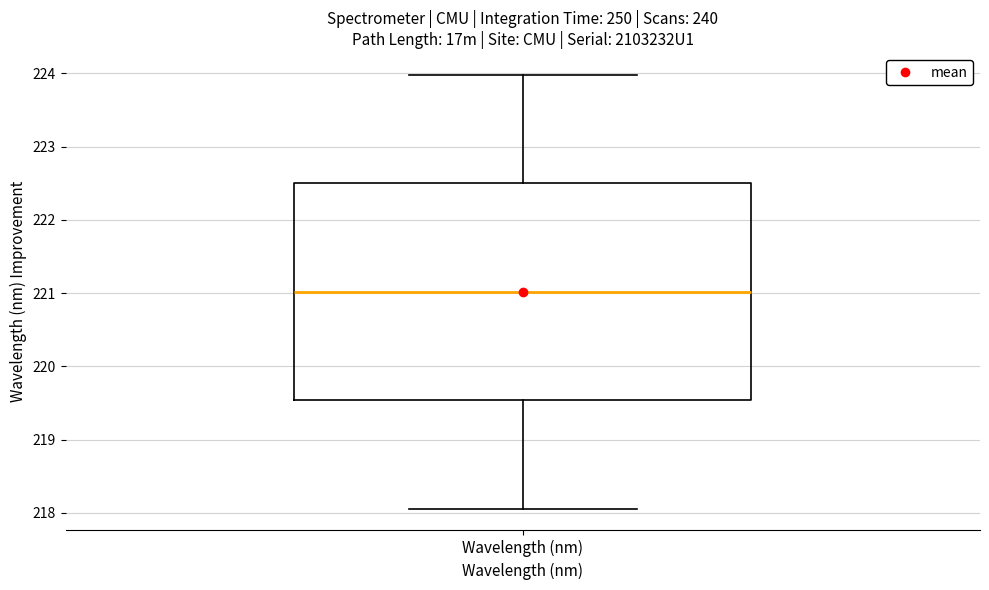

Read this box plot against the y-axis: the position of the median line, the range covered by the box, and the ends of both whiskers. The values are not printed on the chart, so give them approximately, as read against the axis.

median 221.0, box 219.5 to 222.5, whiskers 218.1 to 224.0